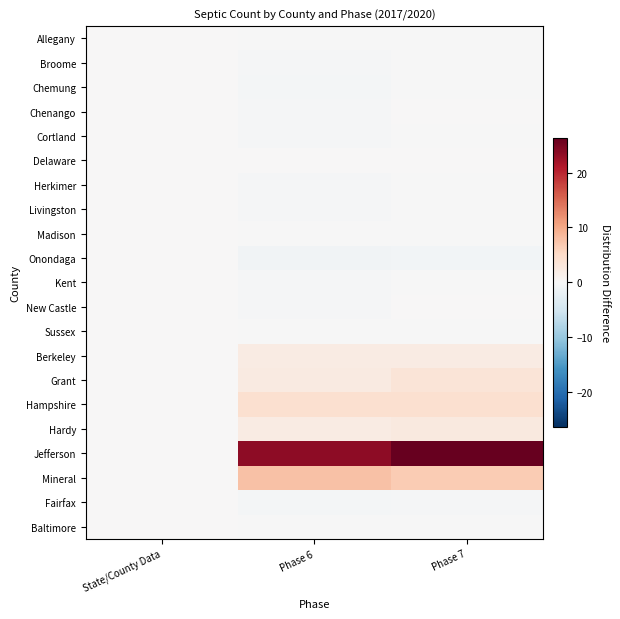

Which series has the largest total across all categories?

Jefferson